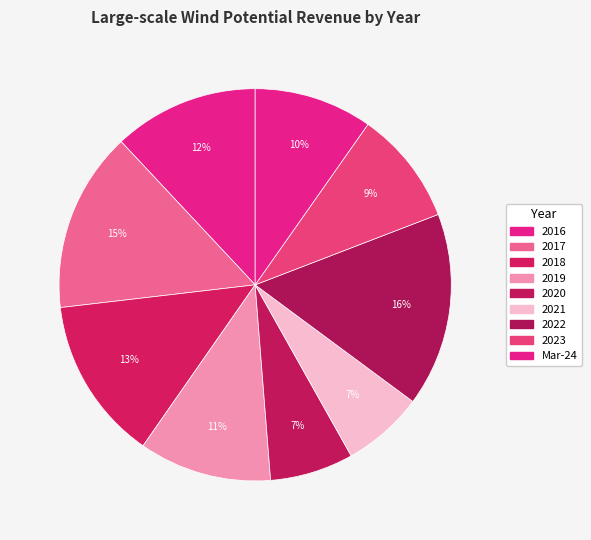

What is the total percentage of Mar-24 and 2019?

20.7%